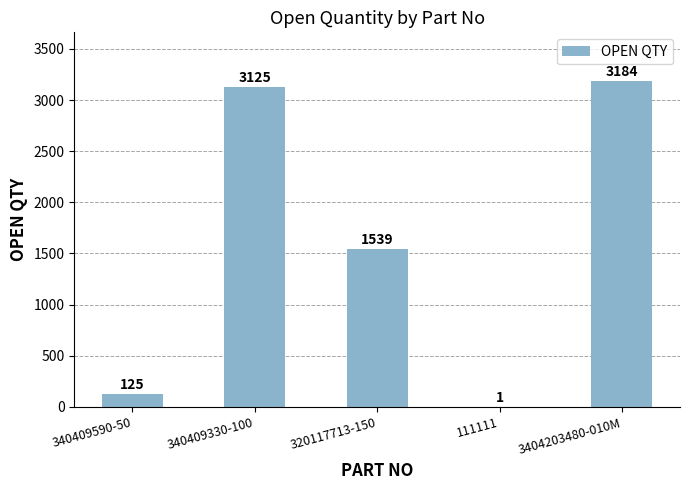

What is the change in value from 340409590-50 to 111111?

-124